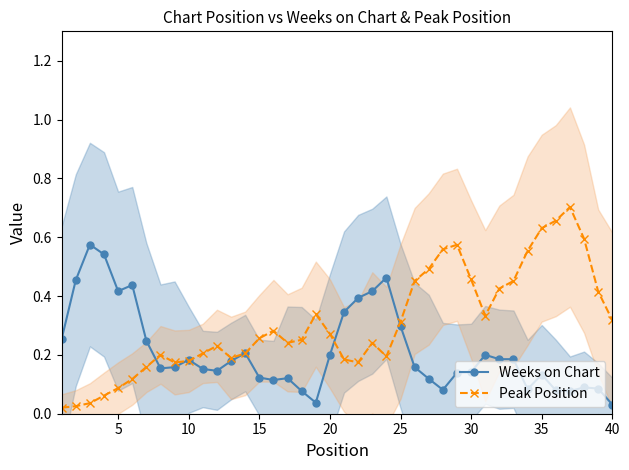

True or false: Peak Position and Weeks on Chart cross at least once.

True